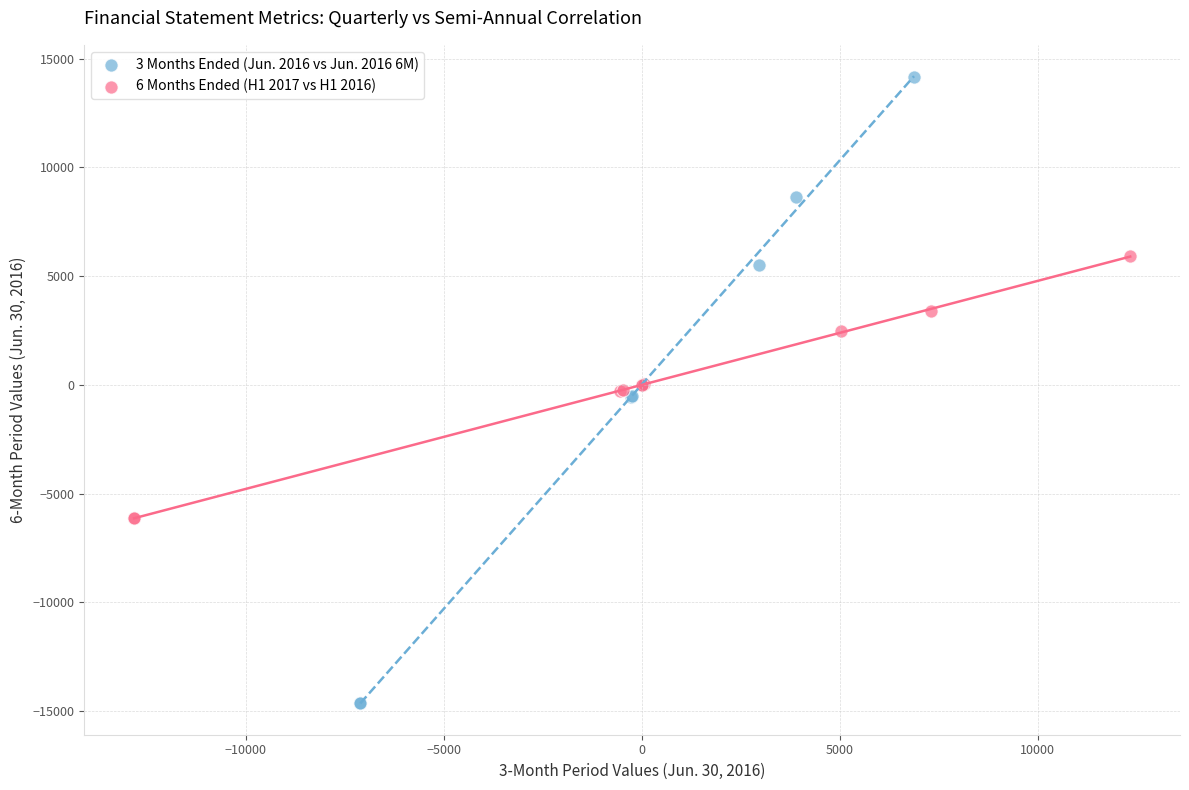

Which series contains the highest Y value?

3 Months Ended (Jun. 2016 vs Jun. 2016 6M)